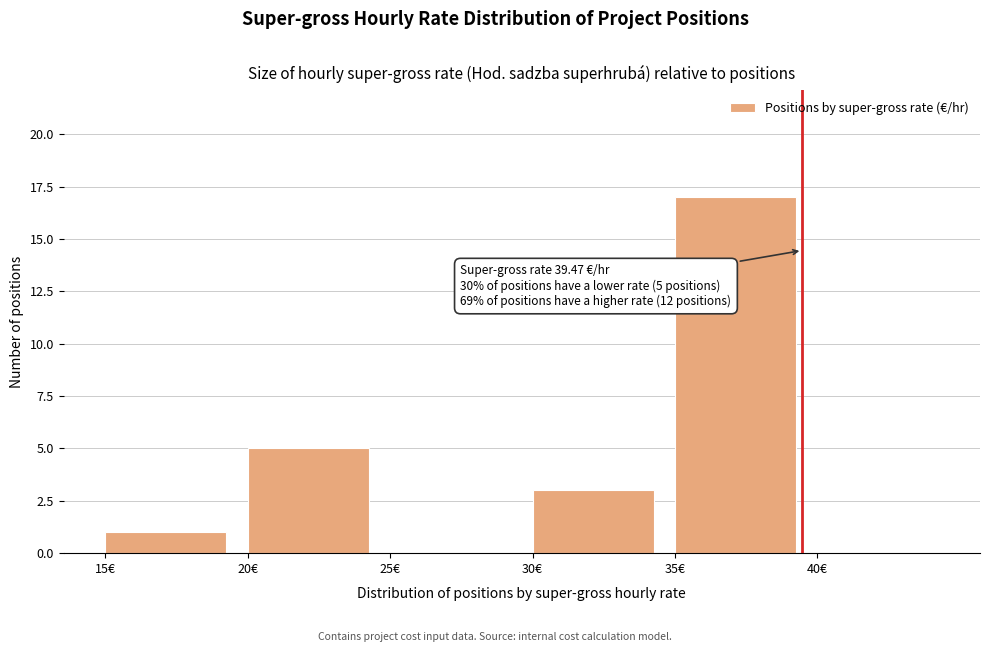

Over which range of the x-axis is the bar tallest?

35 to 40